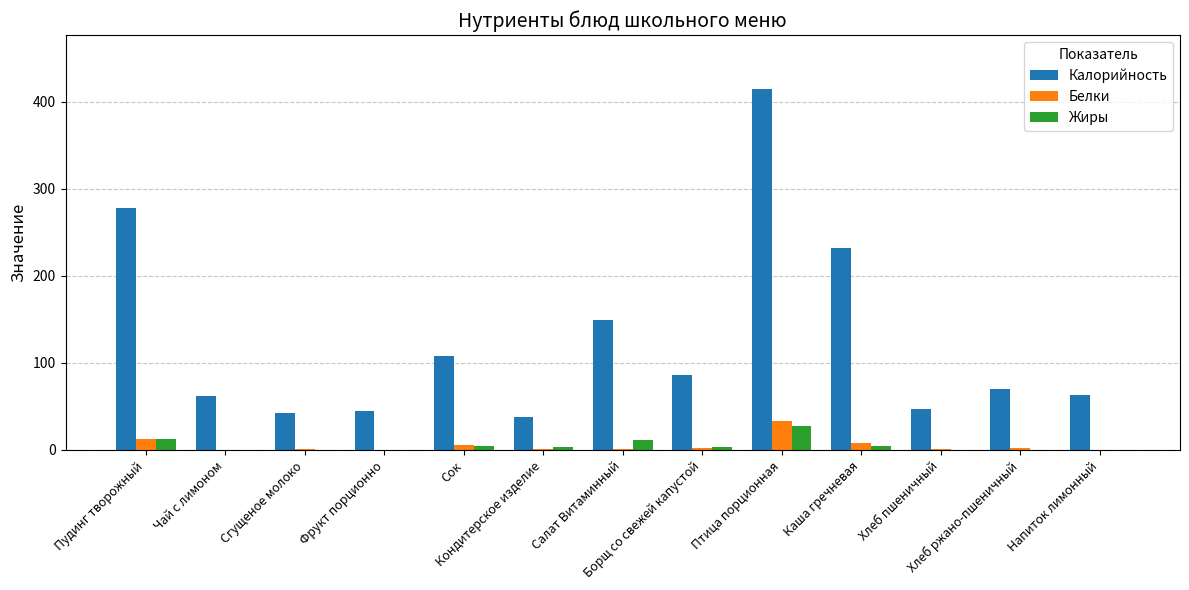

At which category is the sum across all series the highest?

Птица порционная